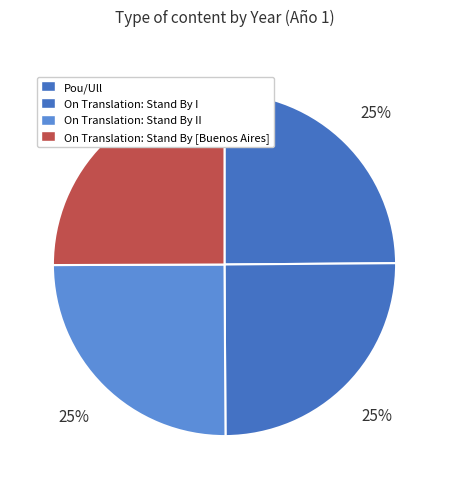

True or false: On Translation: Stand By [Buenos Aires] accounts for 38% of the total.

False